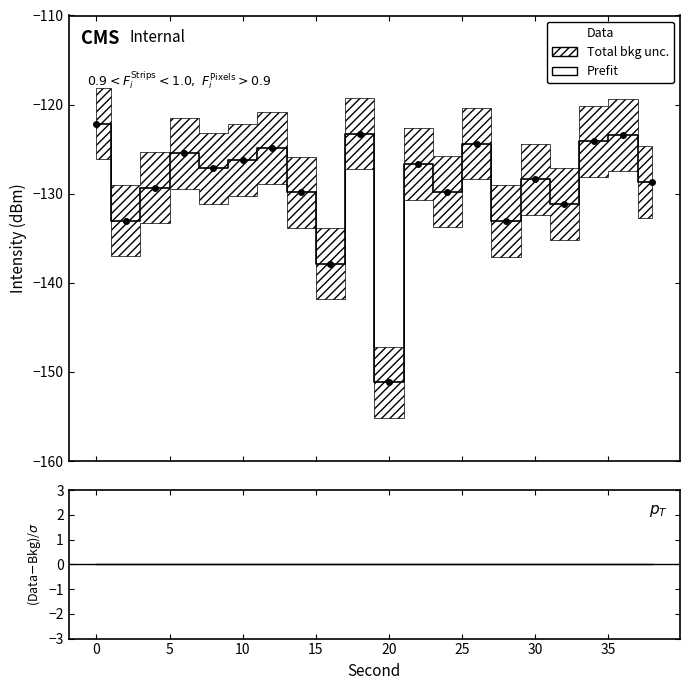

Which category has the lowest value across all series?

20